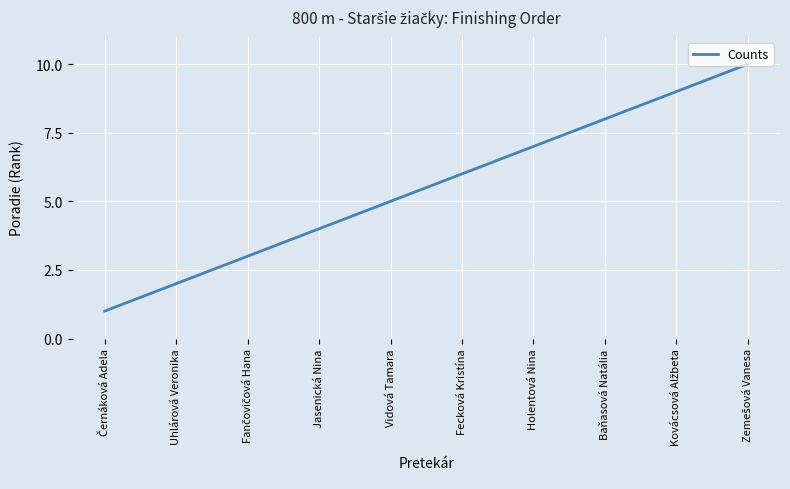

What is the ratio of the value at Uhlárová Veronika to the value at Fecková Kristína?

0.3